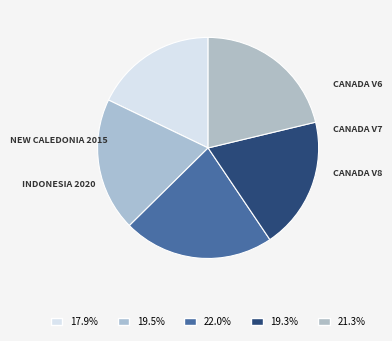

Count the number of slices in the pie.

5